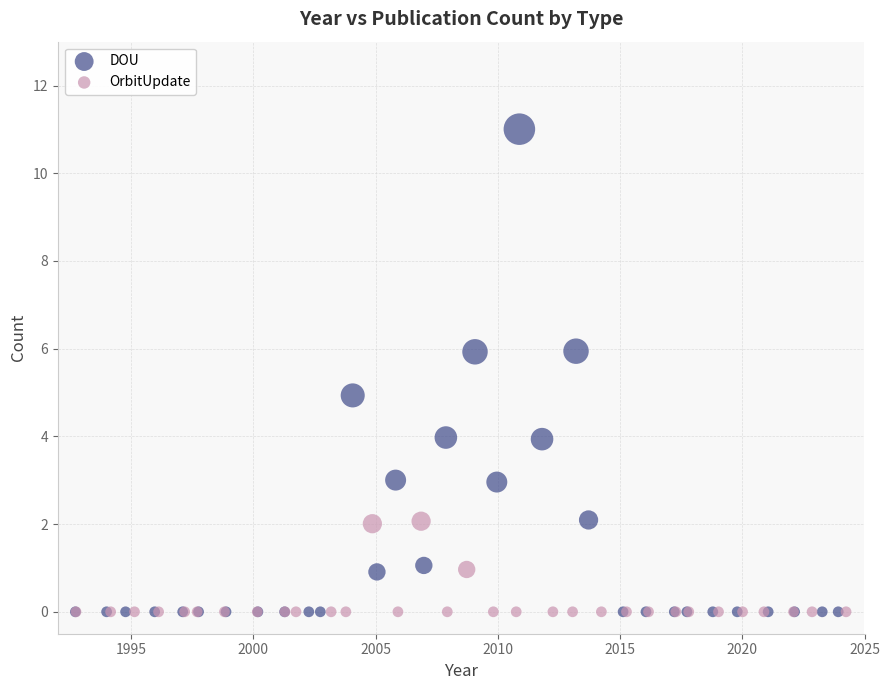

What are all the series names shown in the legend?

DOU, OrbitUpdate